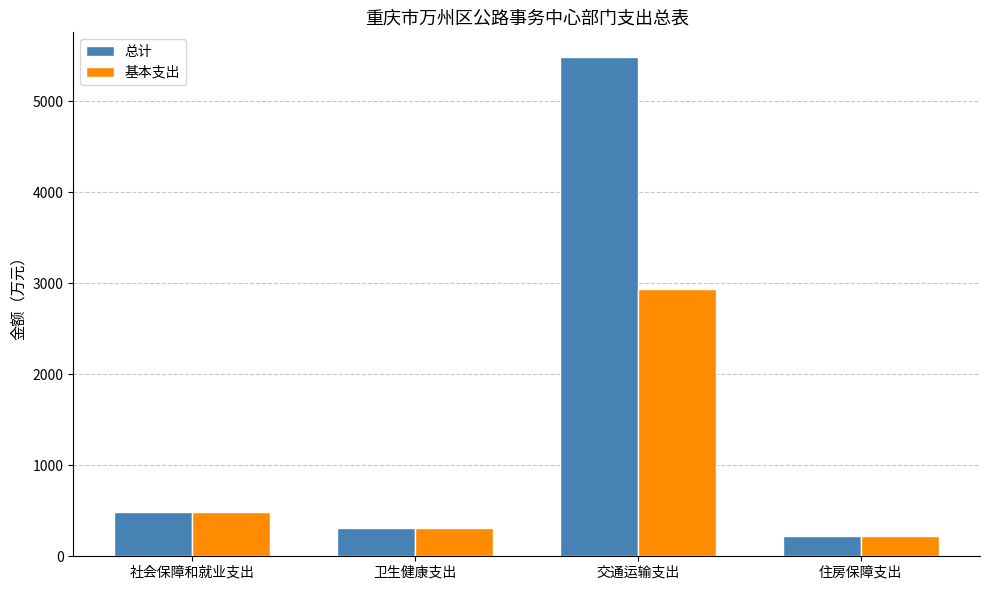

Reading left to right, transcribe all the data shown in this chart.

总计: 社会保障和就业支出=489.6	卫生健康支出=311.9	交通运输支出=5482.7	住房保障支出=228.0
基本支出: 社会保障和就业支出=489.6	卫生健康支出=311.9	交通运输支出=2932.6	住房保障支出=228.0